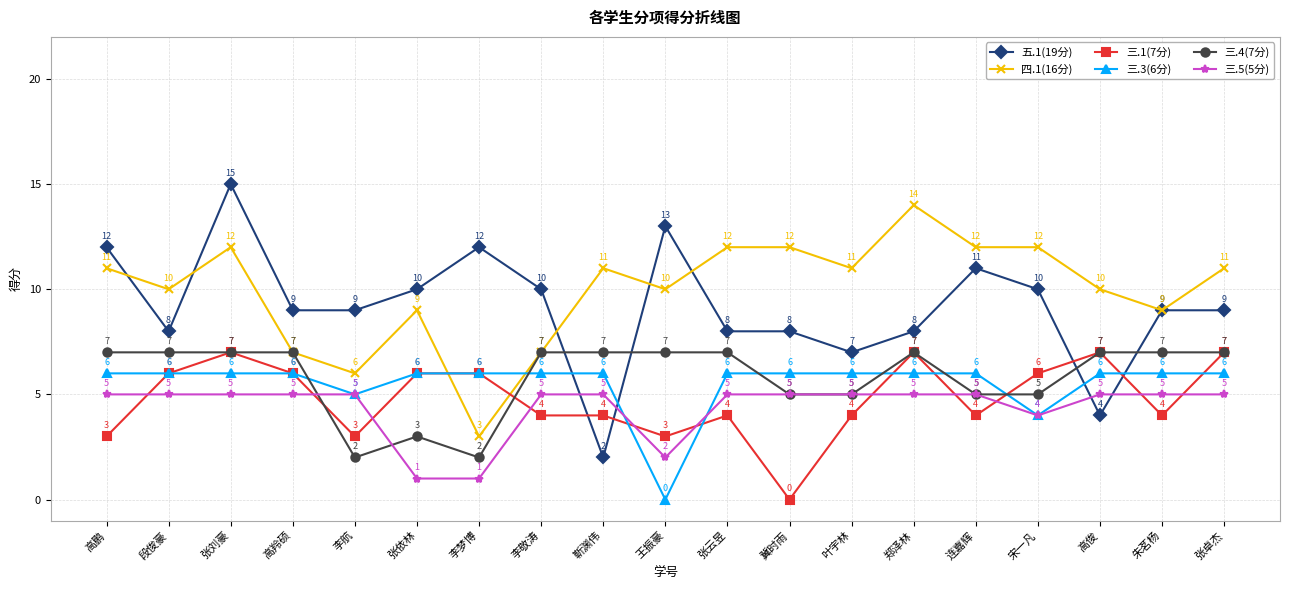

True or false: 三.1(7分) has more than 1 interior local peaks.

True